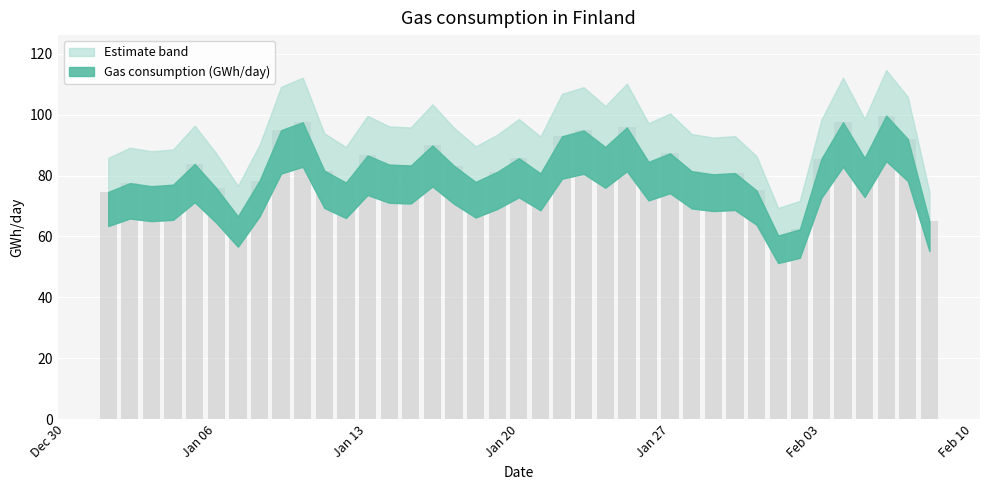

How many data points are above 83?

20